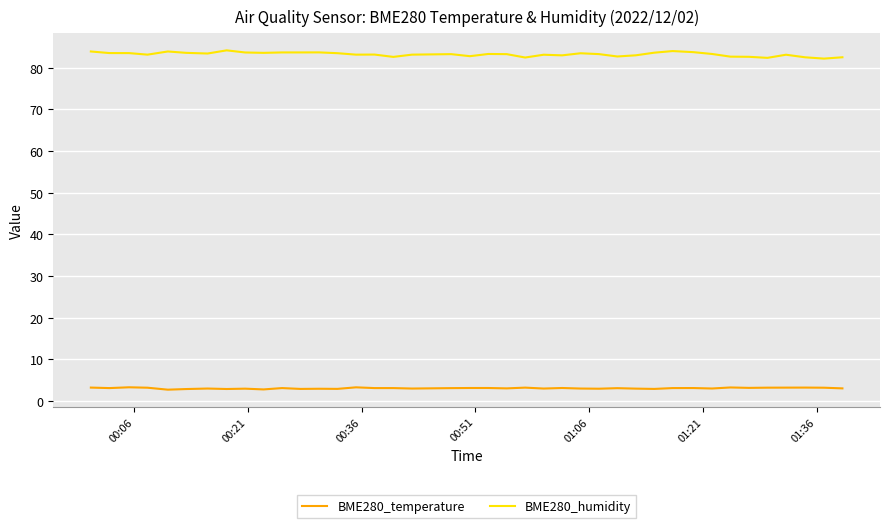

What is the smallest value displayed?

2.7